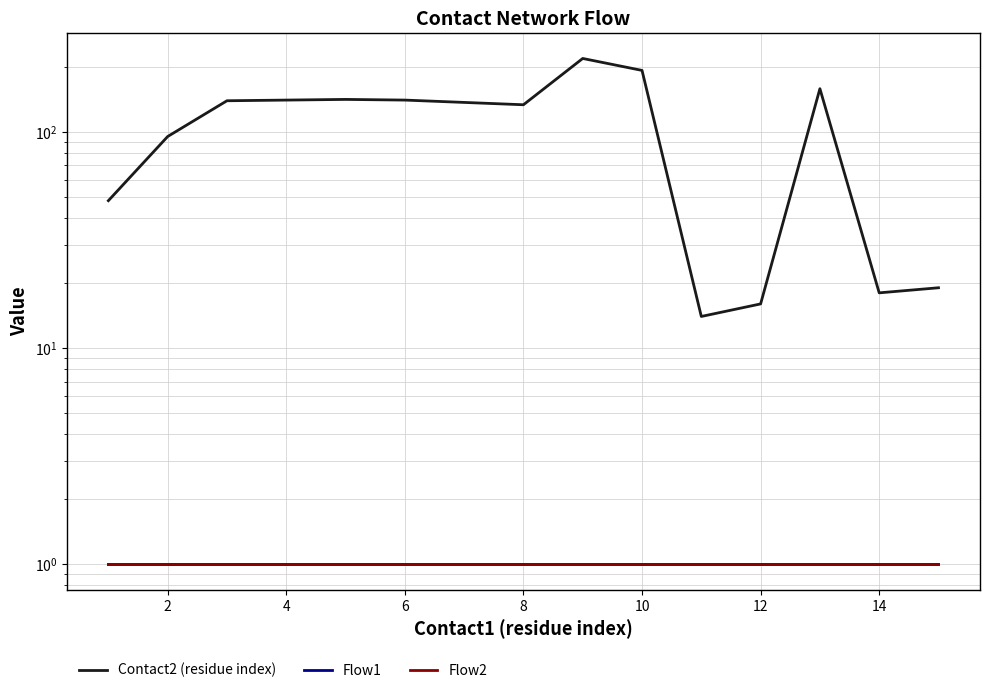

True or false: Contact2 (residue index) and Flow2 intersect in this chart.

False